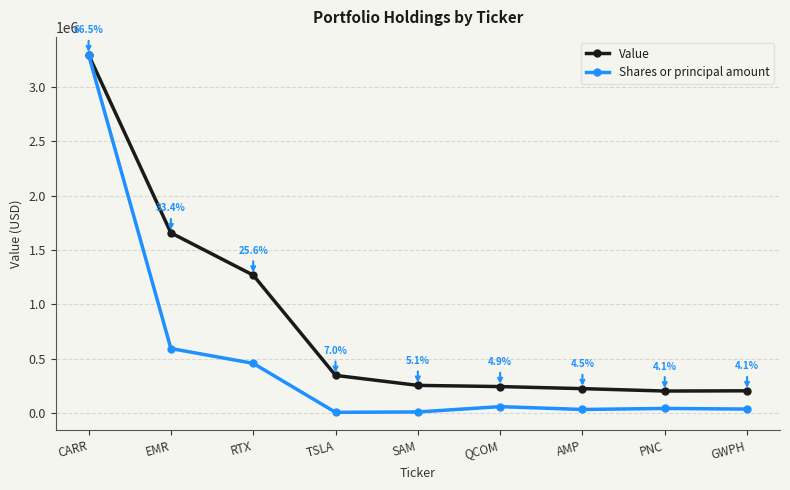

Reading left to right, list all the values displayed in this chart.

Value: CARR=3296000.0	EMR=1658000.0	RTX=1269000.0	TSLA=347000.0	SAM=255000.0	QCOM=244000.0	AMP=225000.0	PNC=203000.0	GWPH=205000.0
Shares or principal amount: CARR=3296000.0	EMR=593979.0	RTX=457631.5	TSLA=7131.7	SAM=10553.2	QCOM=59497.9	AMP=33348.1	PNC=42857.1	GWPH=37102.9